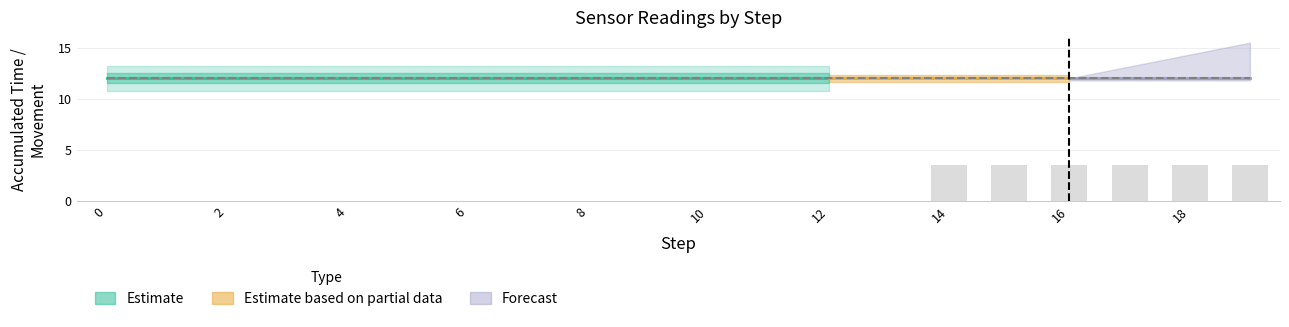

What is the greatest value displayed?

3.5